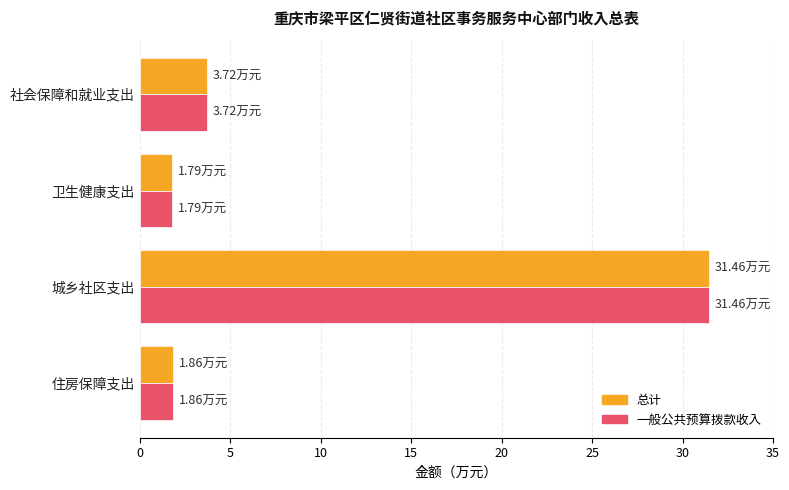

At which label does 总计 reach its peak?

城乡社区支出